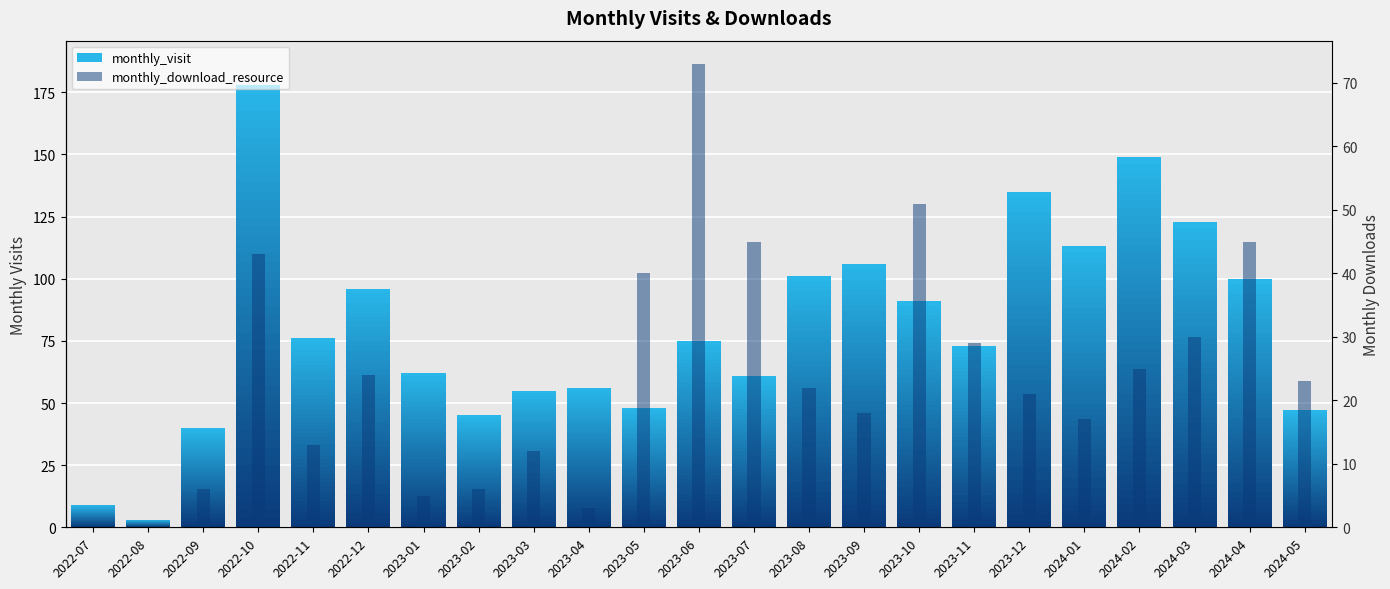

Does the chart contain any negative values?

No